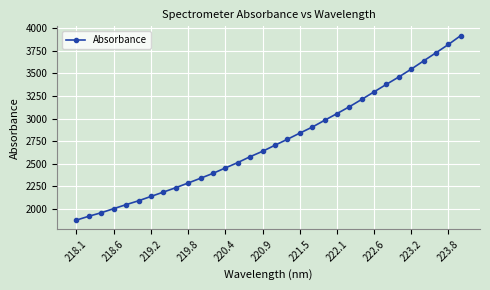

True or false: the data has more than 2 interior local peaks.

False